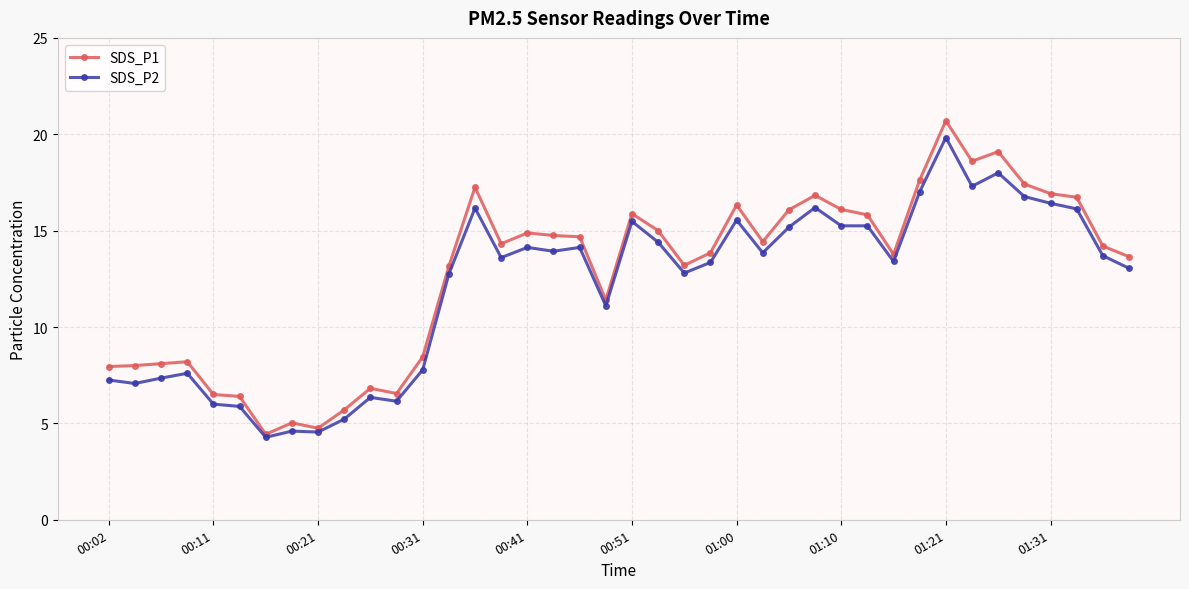

What is the value of the SDS_P1 point at the 11th from the left?

6.8